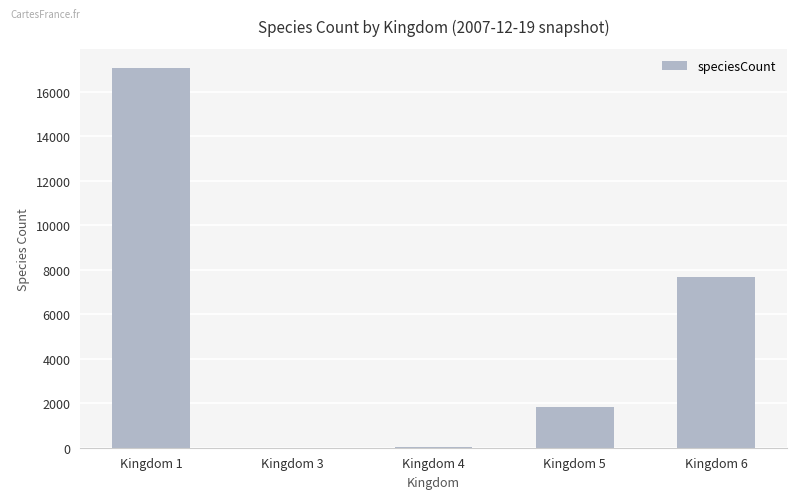

Which label corresponds to the largest value in the chart?

Kingdom 1